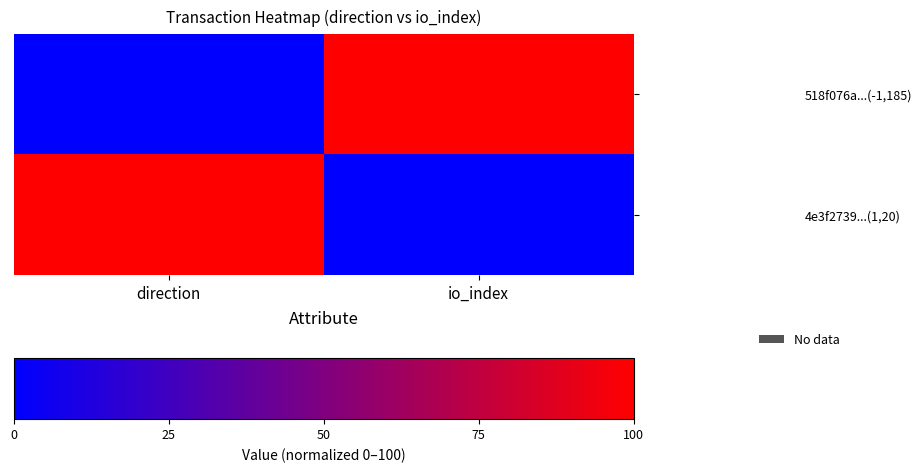

Reading right to left, transcribe all the data shown in this chart.

518f076a...(-1,185): io_index=100	direction=0
4e3f2739...(1,20): io_index=0	direction=100